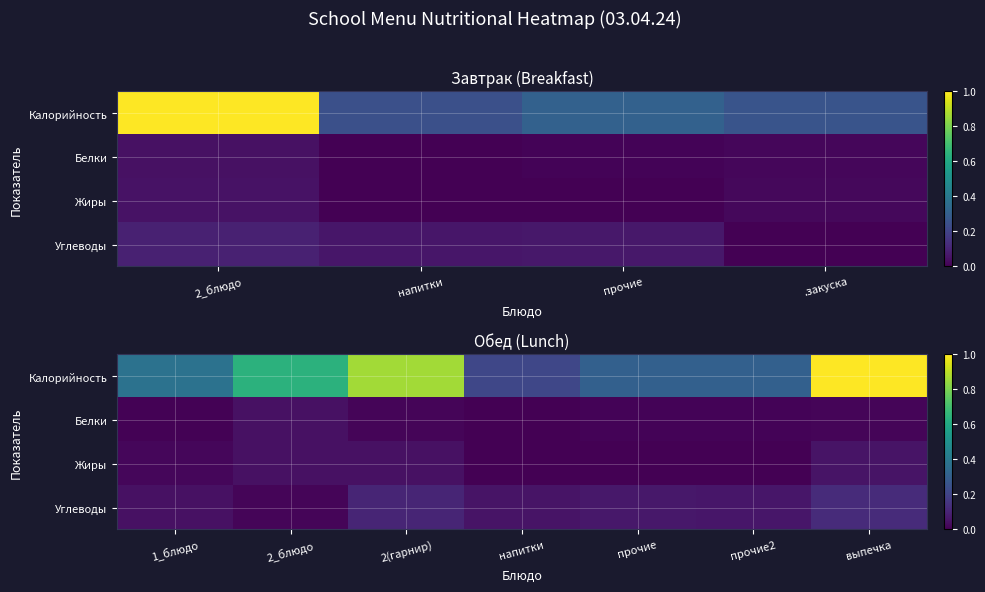

Which category has the lowest value across all series?

напитки